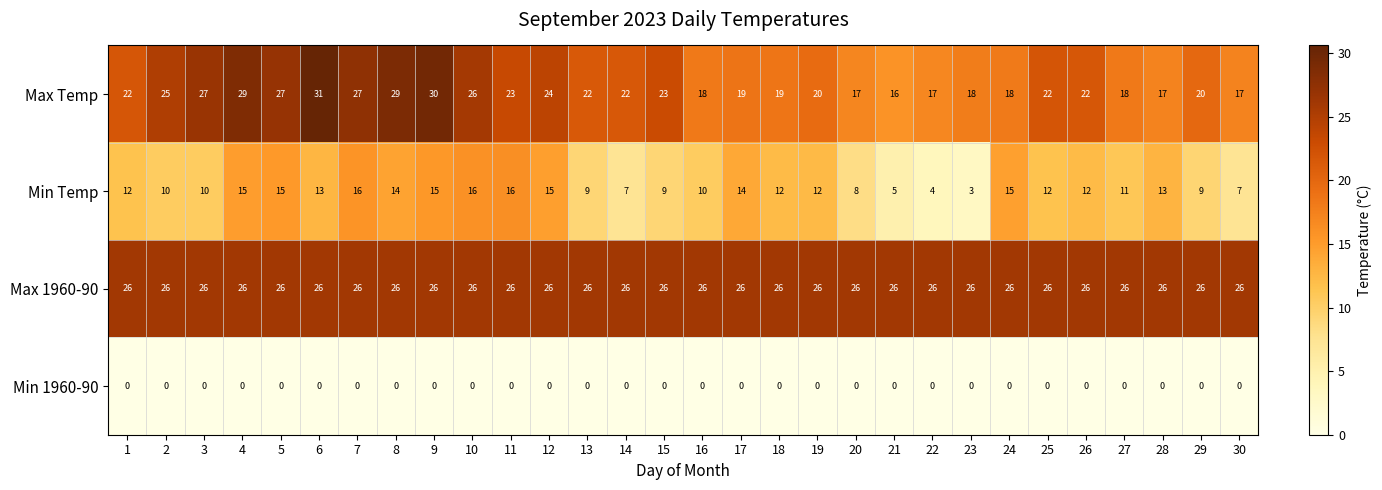

What is the difference between the maximum and minimum values in the Max Temp series?

15